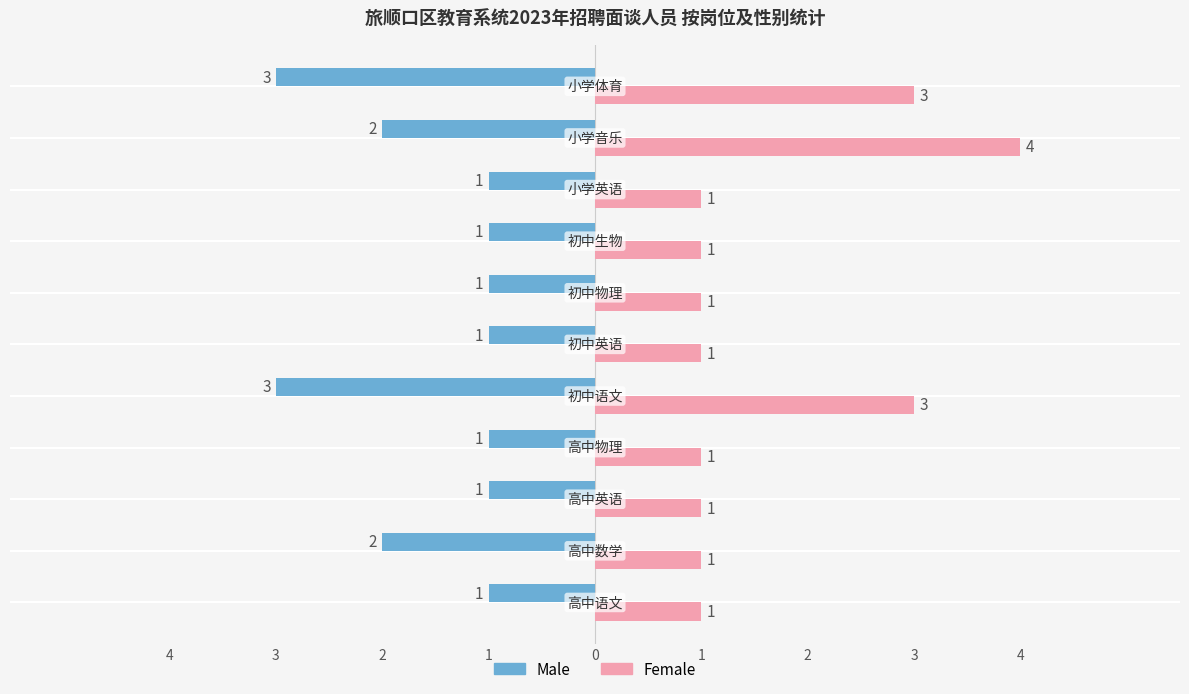

What are all the series names shown in the legend?

Male, Female